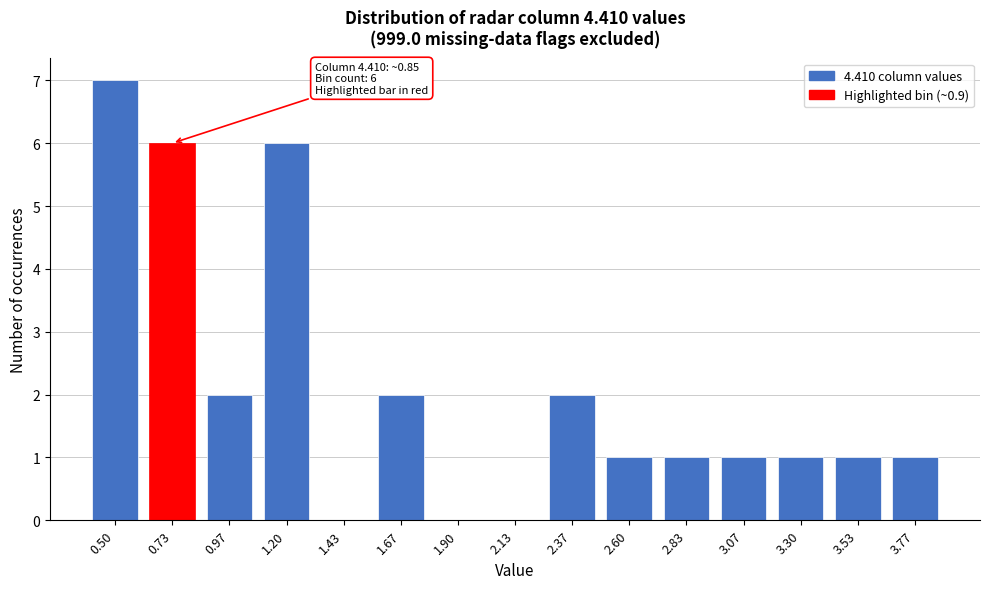

Reading right to left, what are all the values shown in this chart?

3.77=1	3.53=1	3.30=1	3.07=1	2.83=1	2.60=1	2.37=2	2.13=0	1.90=0	1.67=2	1.43=0	1.20=6	0.97=2	0.73=6	0.50=7